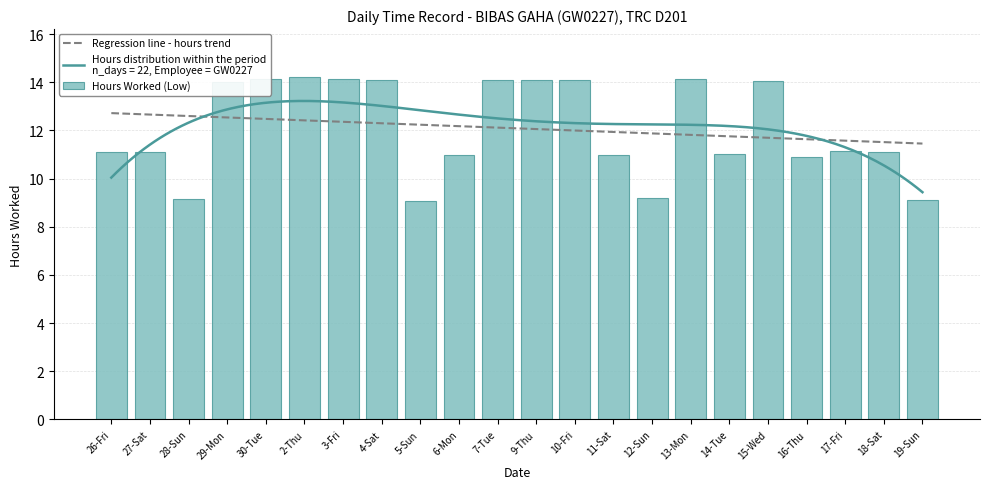

Between 6-Mon and 9-Thu, which series saw the biggest shift?

Hours Worked (Low)